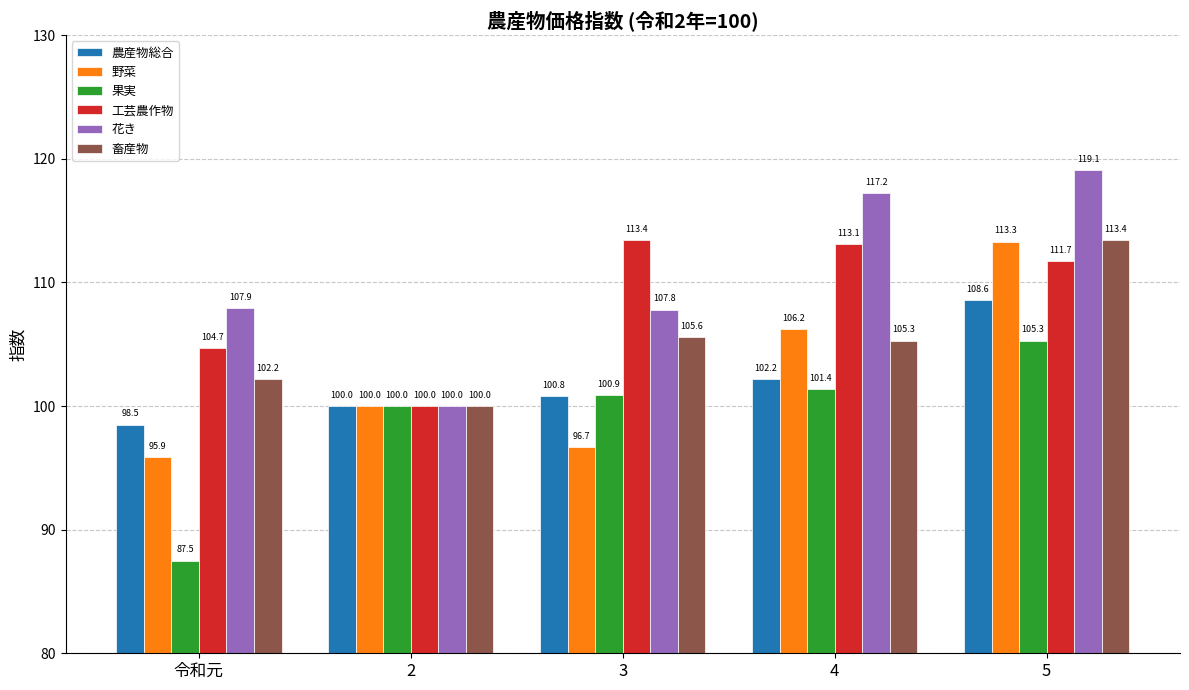

What is the value of the 果実 bar at the 5th from the left?

105.3